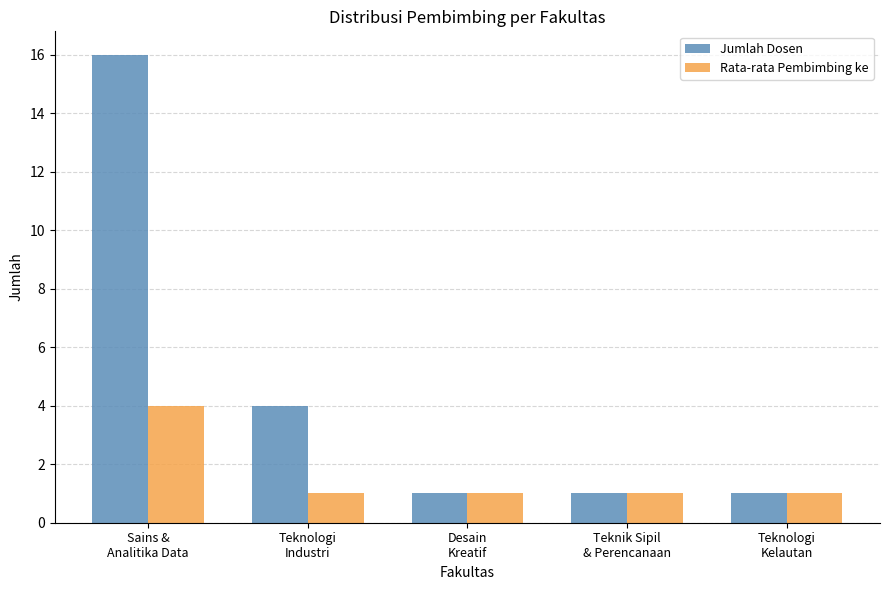

At which category is the sum across all series the highest?

Sains &
Analitika Data